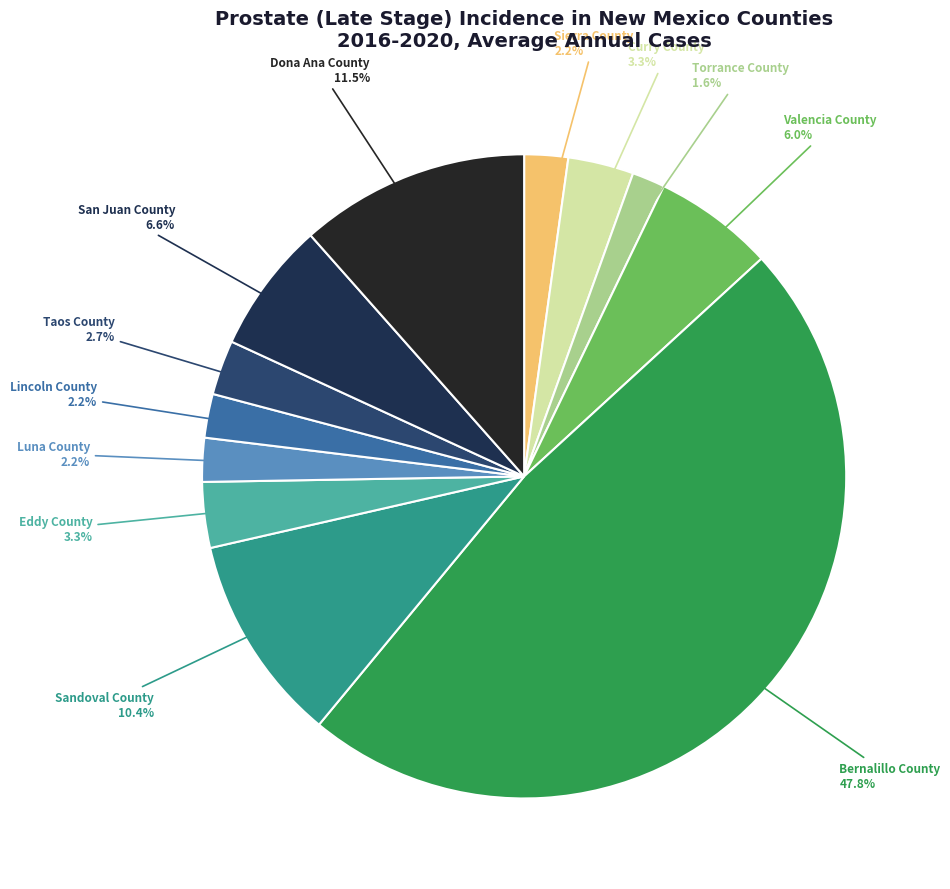

To the nearest percent, what is the average slice percentage?

8%